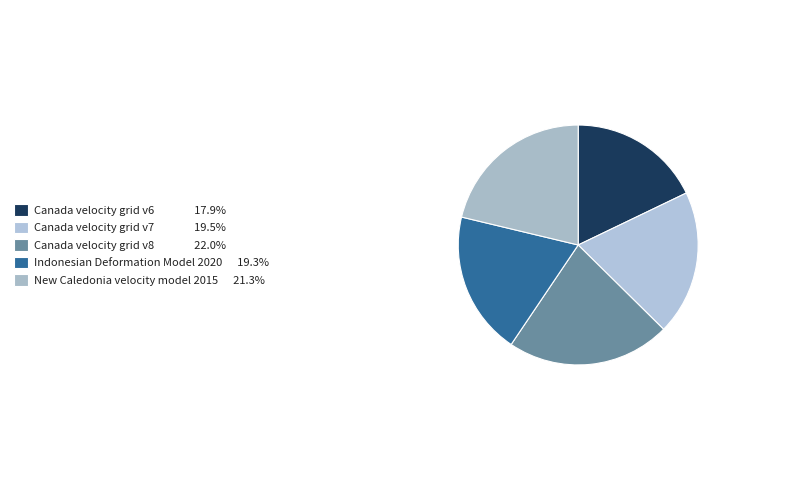

The Canada velocity grid v6 slice represents 26% of the pie. True or false?

False